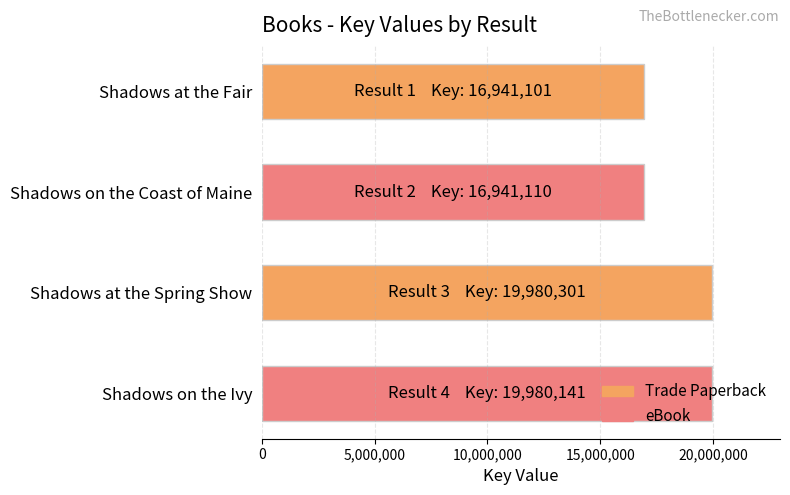

Which has a higher value, Shadows at the Fair or Shadows on the Ivy?

Shadows on the Ivy